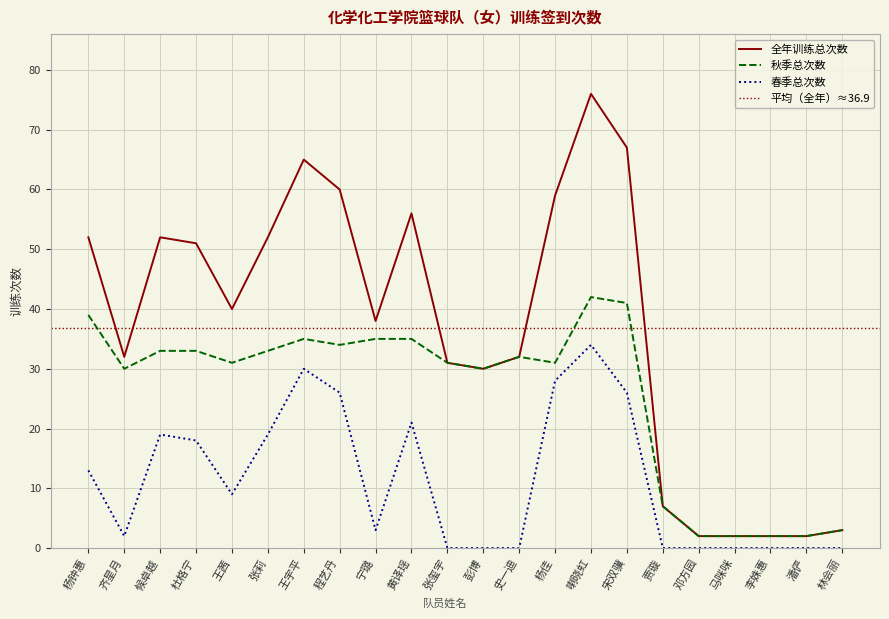

What is the label of the 12th point from the left?

彭博